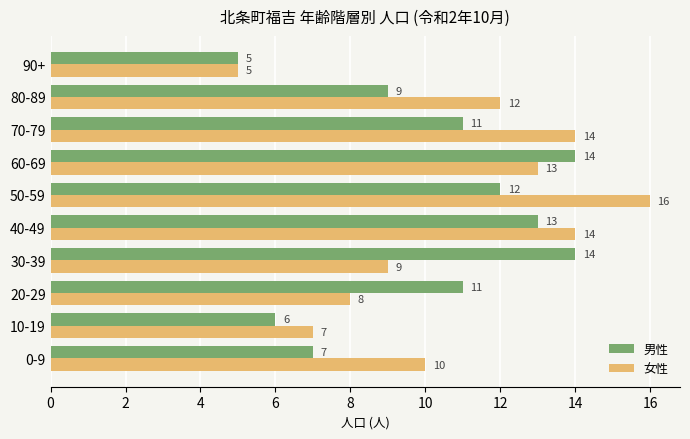

What is the spread (max minus min) of values at 50-59?

4